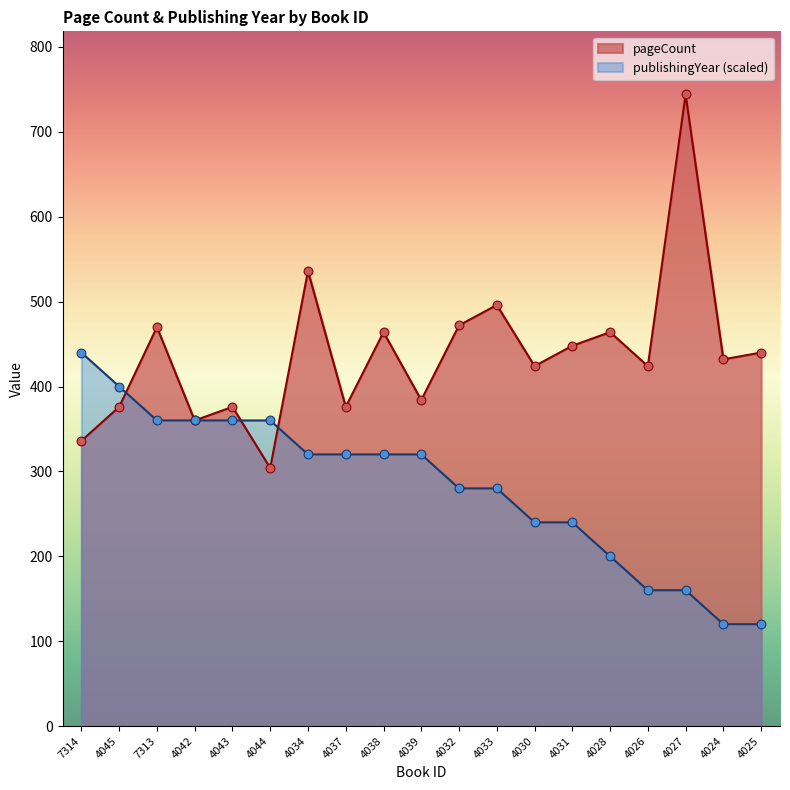

At how many categories does at least one series exceed 733?

1